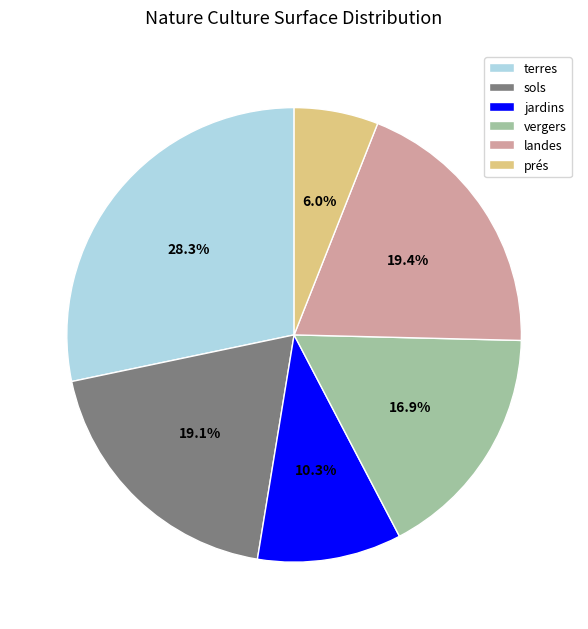

True or false: jardins accounts for 10% of the total.

True